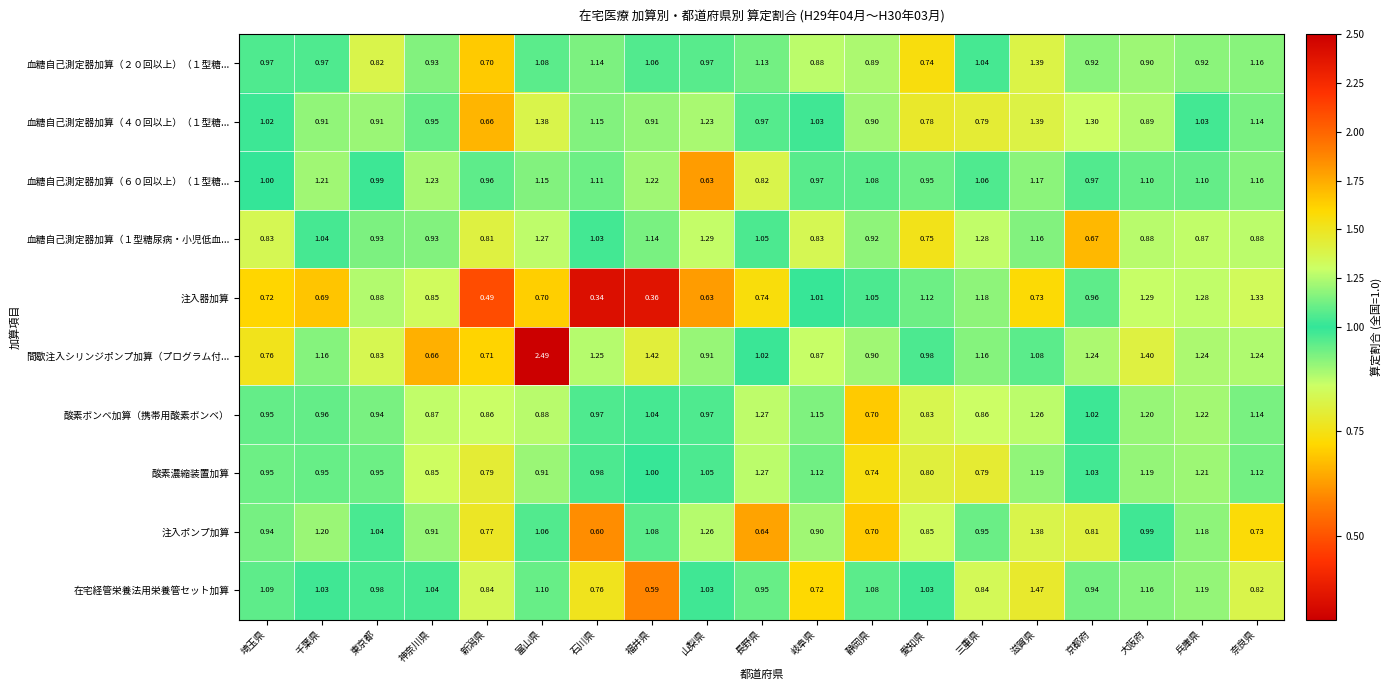

What is the spread (max minus min) of values at 神奈川県?

0.6